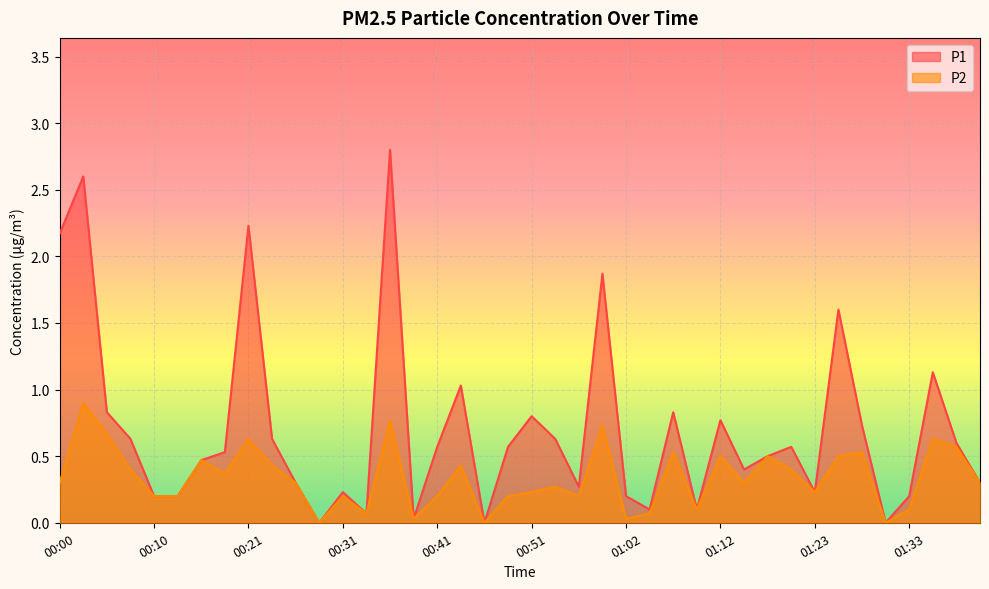

What is the label of the 19th point from the left?

00:46